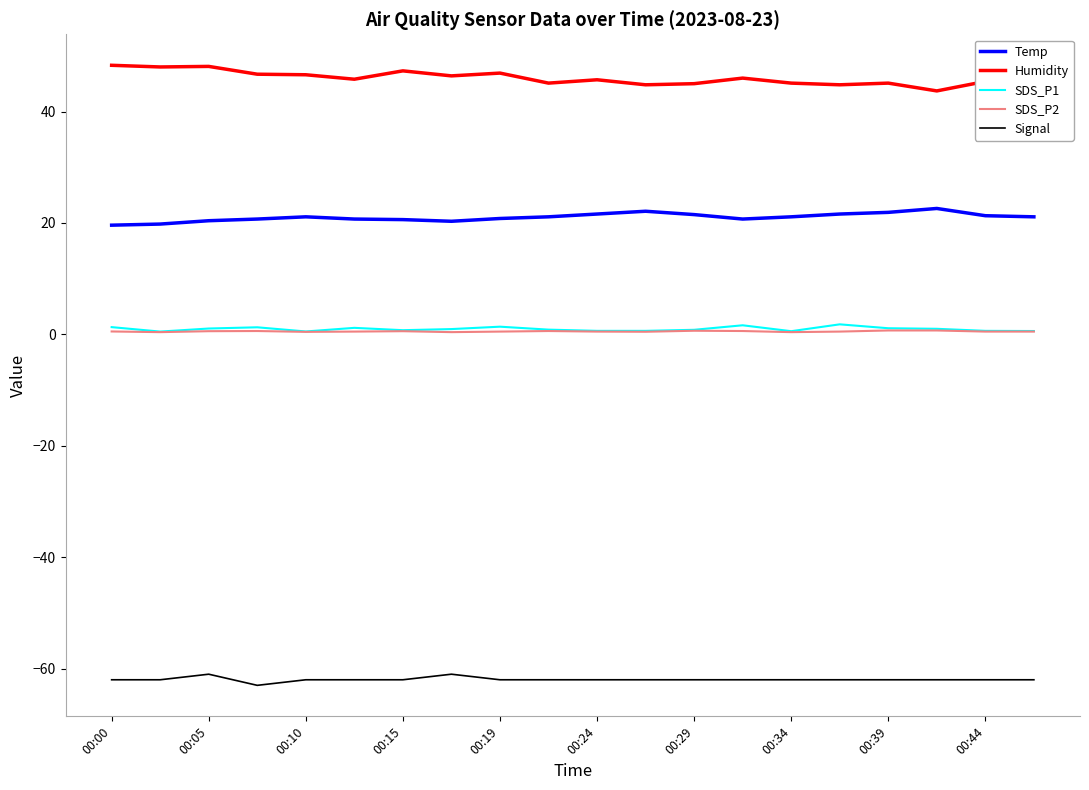

At how many categories does at least one series exceed 28?

20